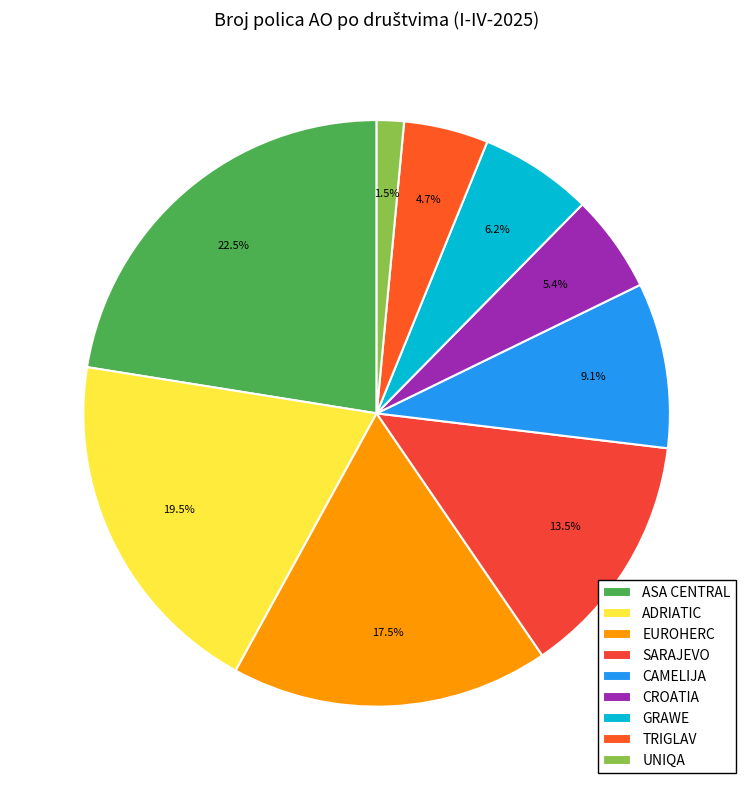

What is the change in value from ASA CENTRAL to EUROHERC?

-13013